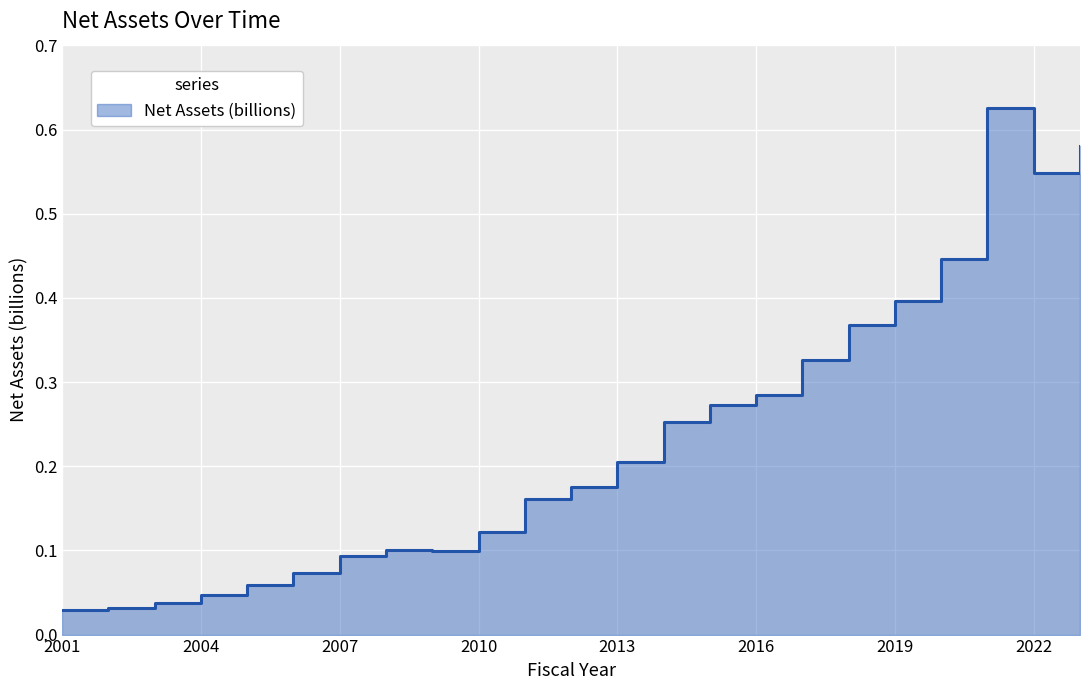

At which category does the chart reach its minimum across all series?

2001